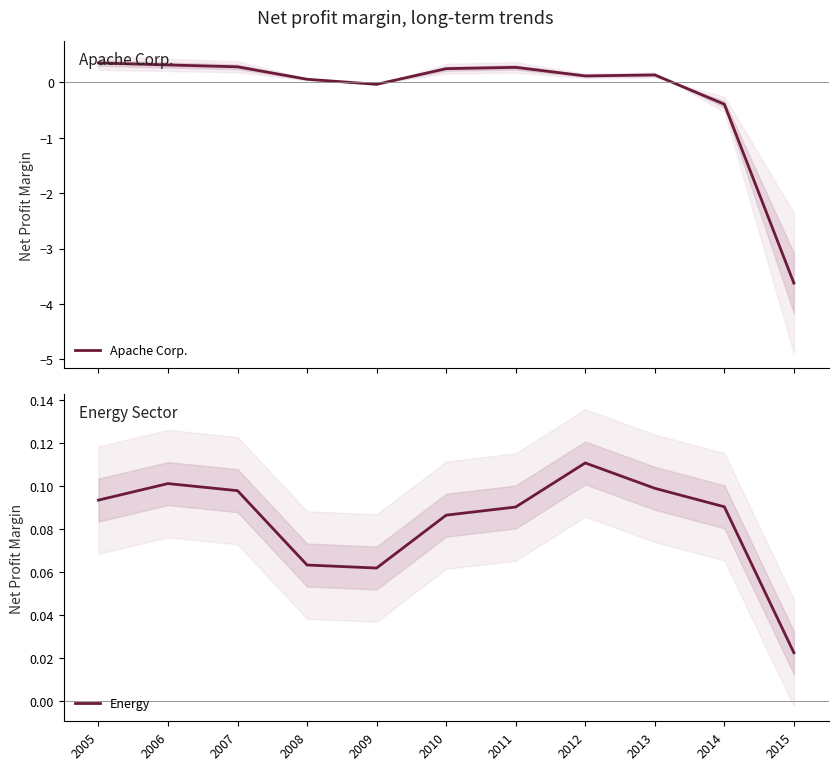

Which label corresponds to the smallest value in the chart?

2015